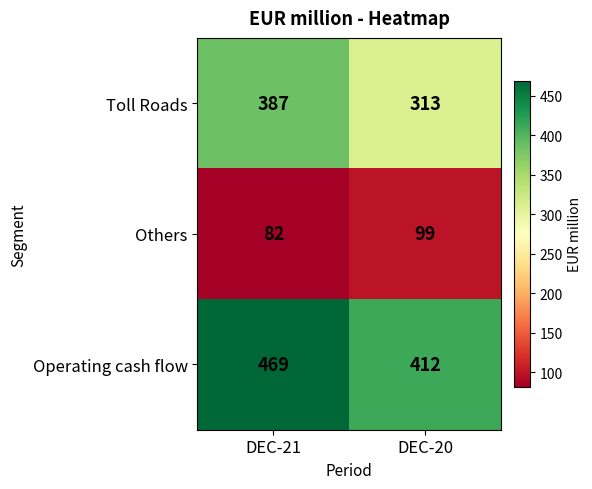

At which label is Others closest to 90?

DEC-21